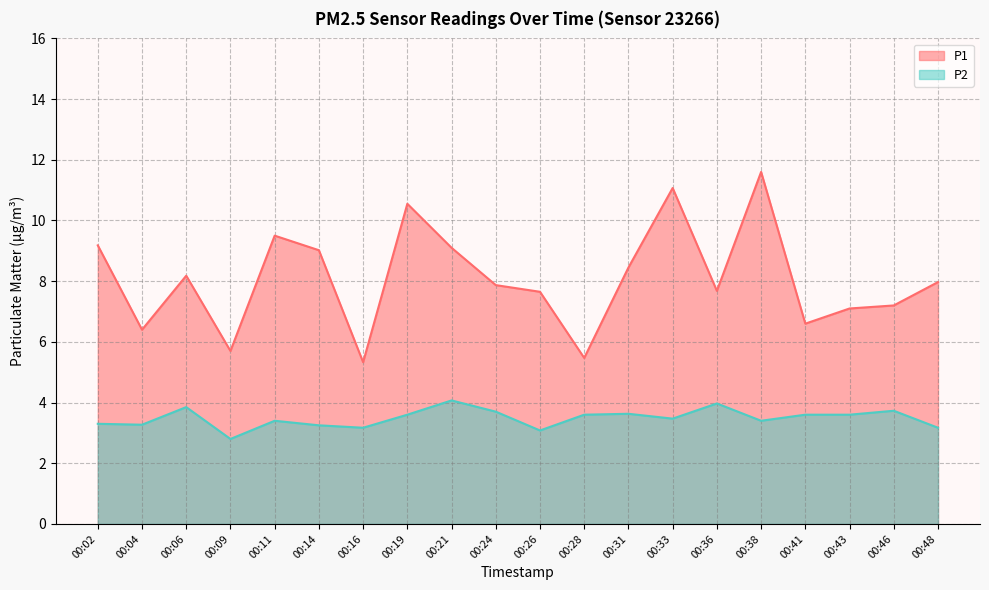

Between 00:31 and 00:43, which series saw the biggest shift?

P1